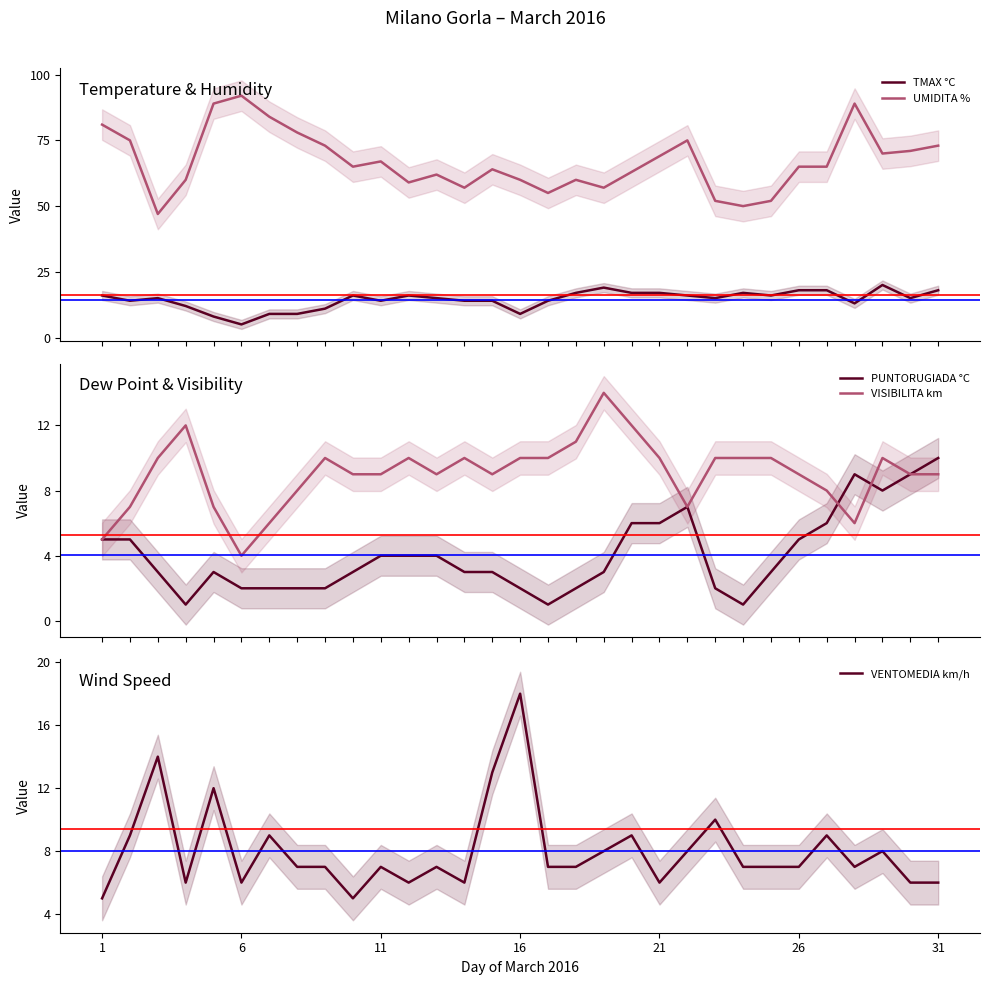

Which series ends up on top after the final intersection of VENTOMEDIA km/h and PUNTORUGIADA °C?

PUNTORUGIADA °C